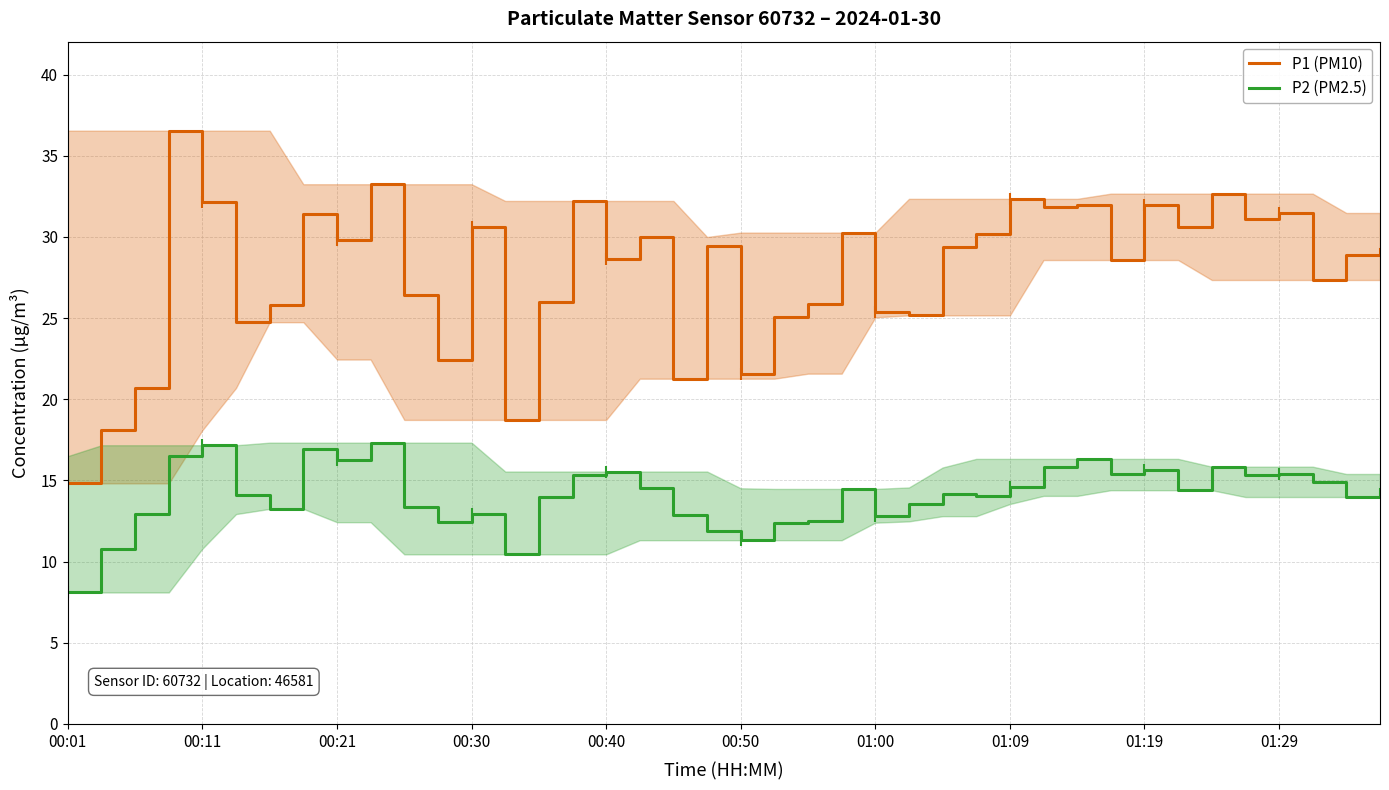

True or false: P2 (PM2.5) and P1 (PM10) cross at least once.

False